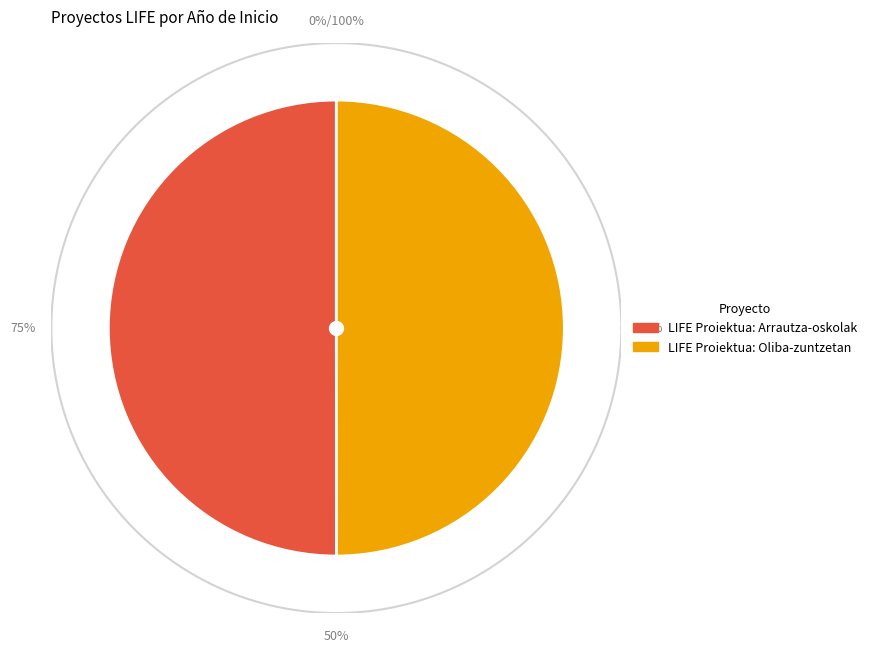

What percentage is the LIFE Proiektua: Arrautza-oskolak slice, to the nearest percent?

50%